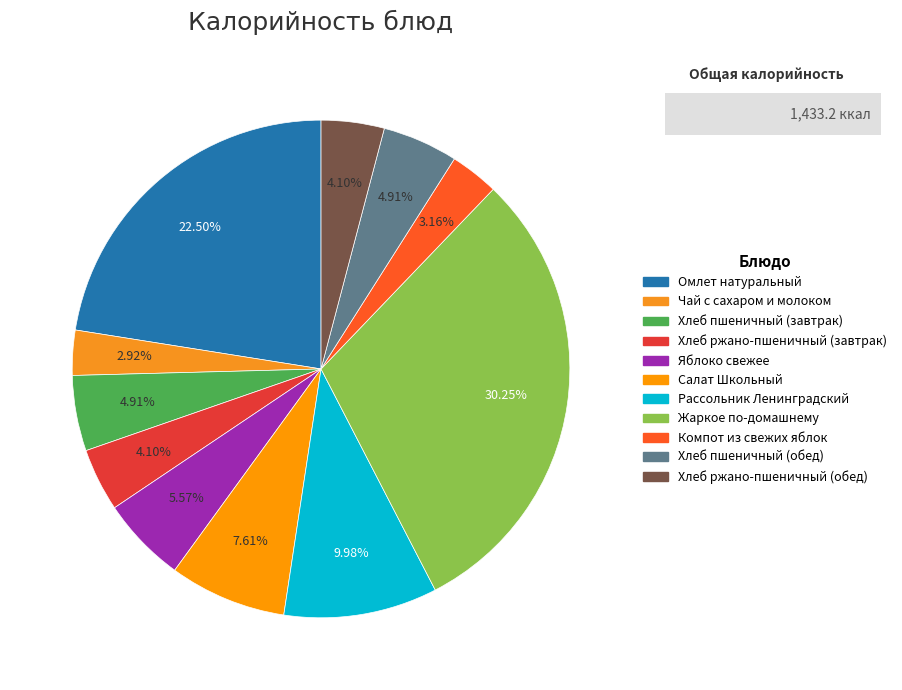

Which category has the biggest portion of the pie?

Жаркое по-домашнему